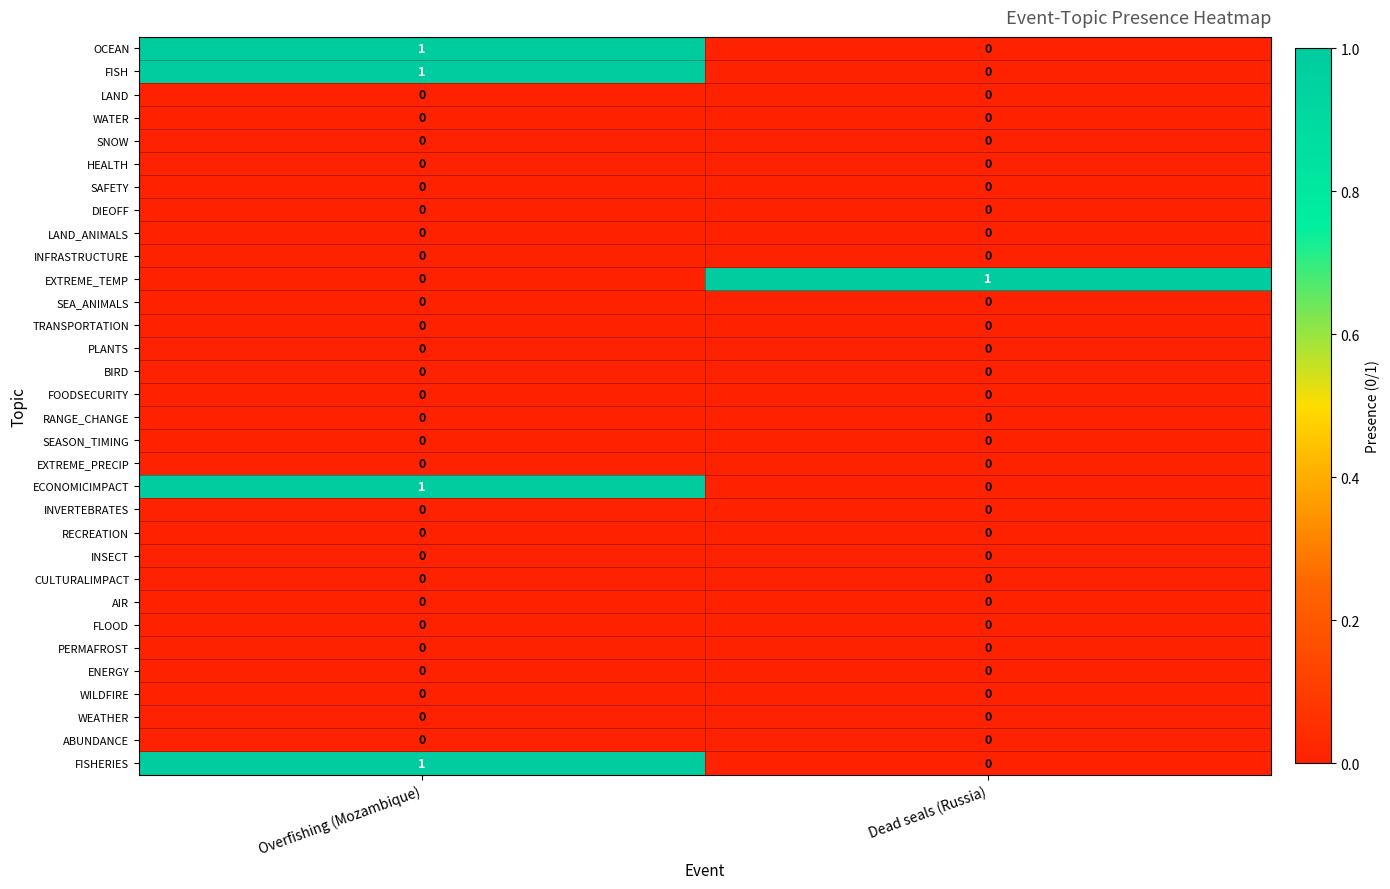

At which category is the sum across all series the highest?

Overfishing (Mozambique)